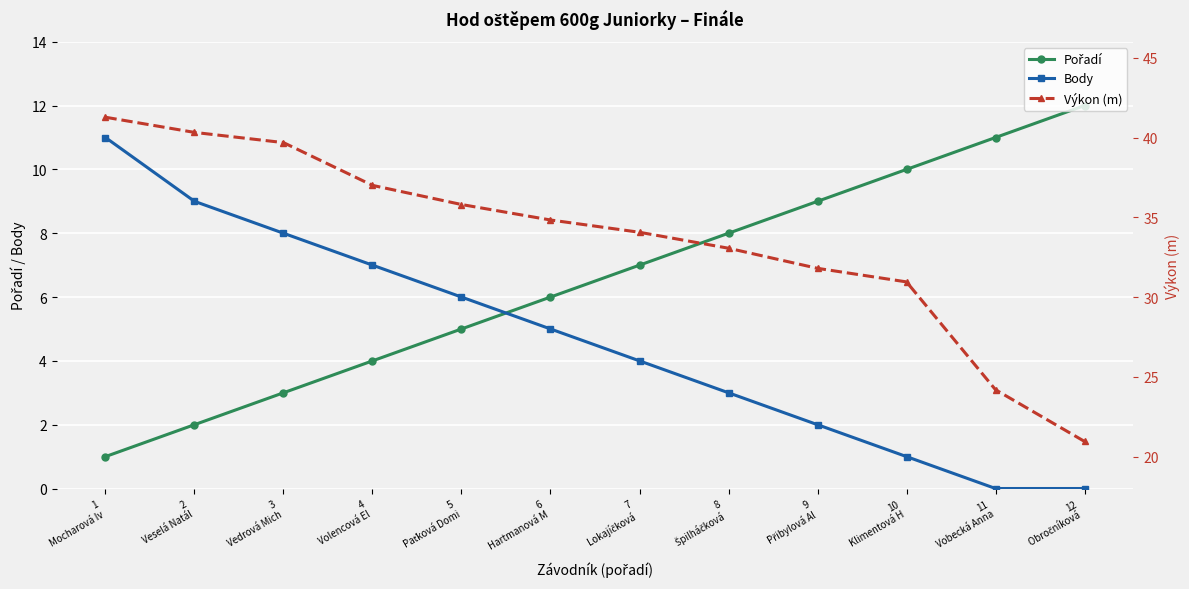

Reading right to left, extract all data points from this chart.

Pořadí: 12
Obročníková =12.0	11
Vobecká Anna=11.0	10
Klimentová H=10.0	9
Přibylová Al=9.0	8
Špilháčková =8.0	7
Lokajíčková =7.0	6
Hartmanová M=6.0	5
Paťková Domi=5.0	4
Volencová El=4.0	3
Vedrová Mich=3.0	2
Veselá Natál=2.0	1
Mocharová Iv=1.0
Body: 12
Obročníková =0.0	11
Vobecká Anna=0.0	10
Klimentová H=1.0	9
Přibylová Al=2.0	8
Špilháčková =3.0	7
Lokajíčková =4.0	6
Hartmanová M=5.0	5
Paťková Domi=6.0	4
Volencová El=7.0	3
Vedrová Mich=8.0	2
Veselá Natál=9.0	1
Mocharová Iv=11.0
Výkon (m): 12
Obročníková =20.9	11
Vobecká Anna=24.2	10
Klimentová H=30.9	9
Přibylová Al=31.8	8
Špilháčková =33.1	7
Lokajíčková =34.1	6
Hartmanová M=34.8	5
Paťková Domi=35.8	4
Volencová El=37.0	3
Vedrová Mich=39.7	2
Veselá Natál=40.3	1
Mocharová Iv=41.3